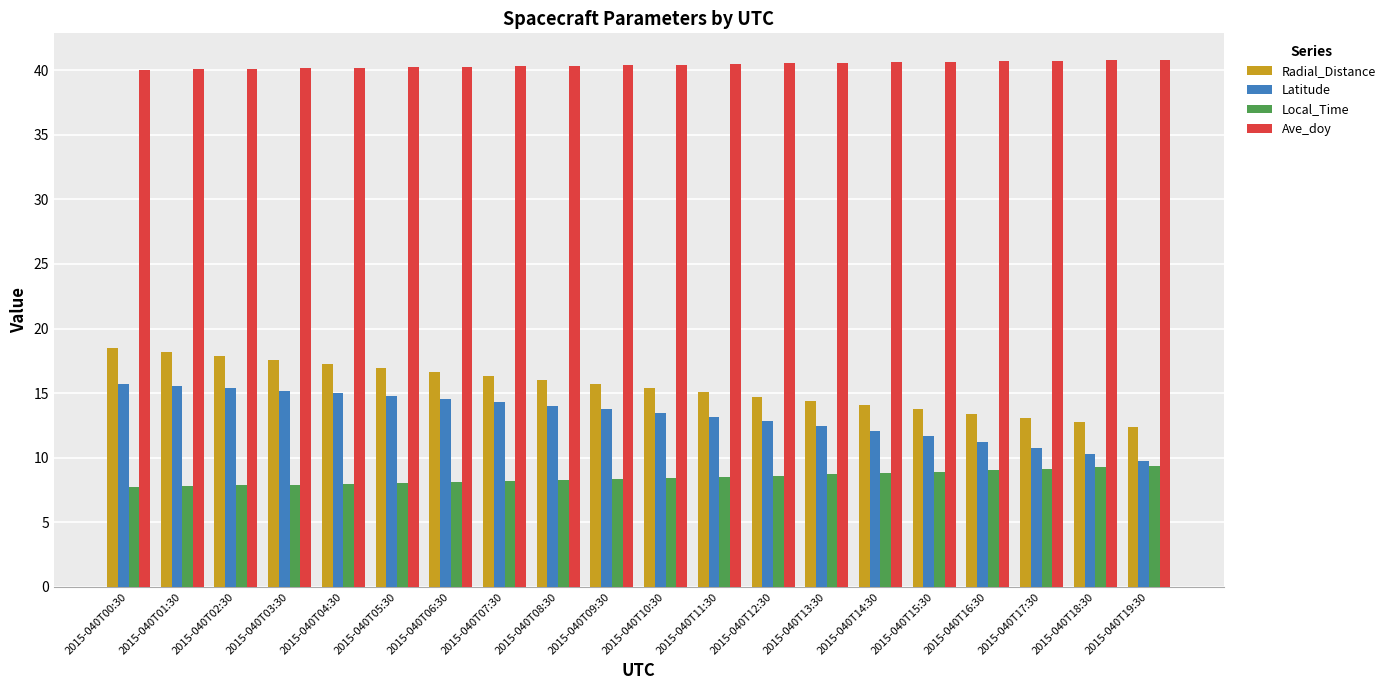

The value of Ave_doy at 2015-040T04:30 is 27.8. True or false?

False